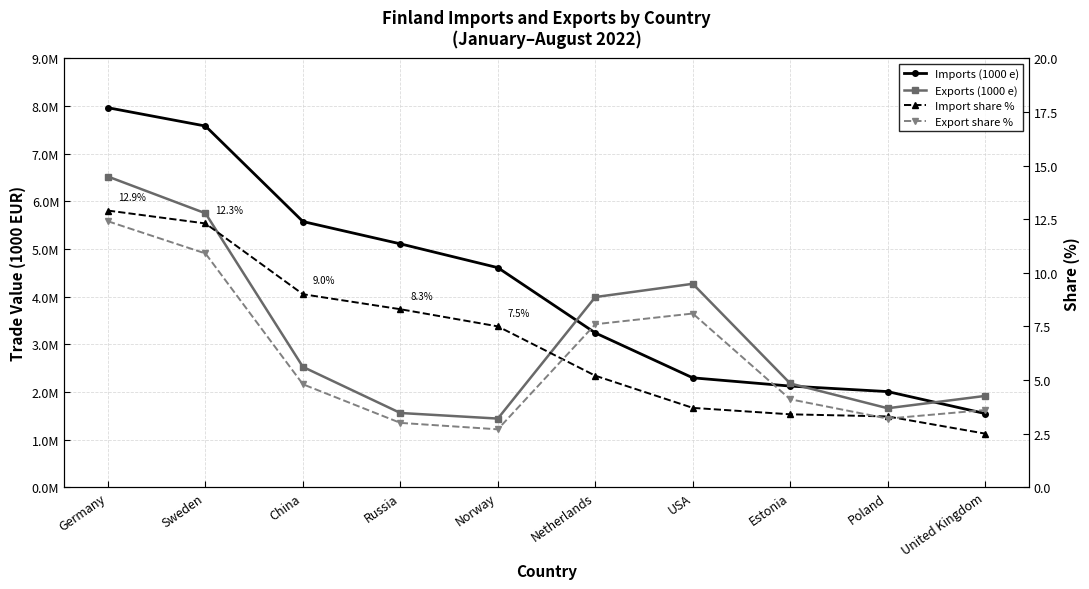

True or false: Export share % has a value of 1.0 at Poland.

False